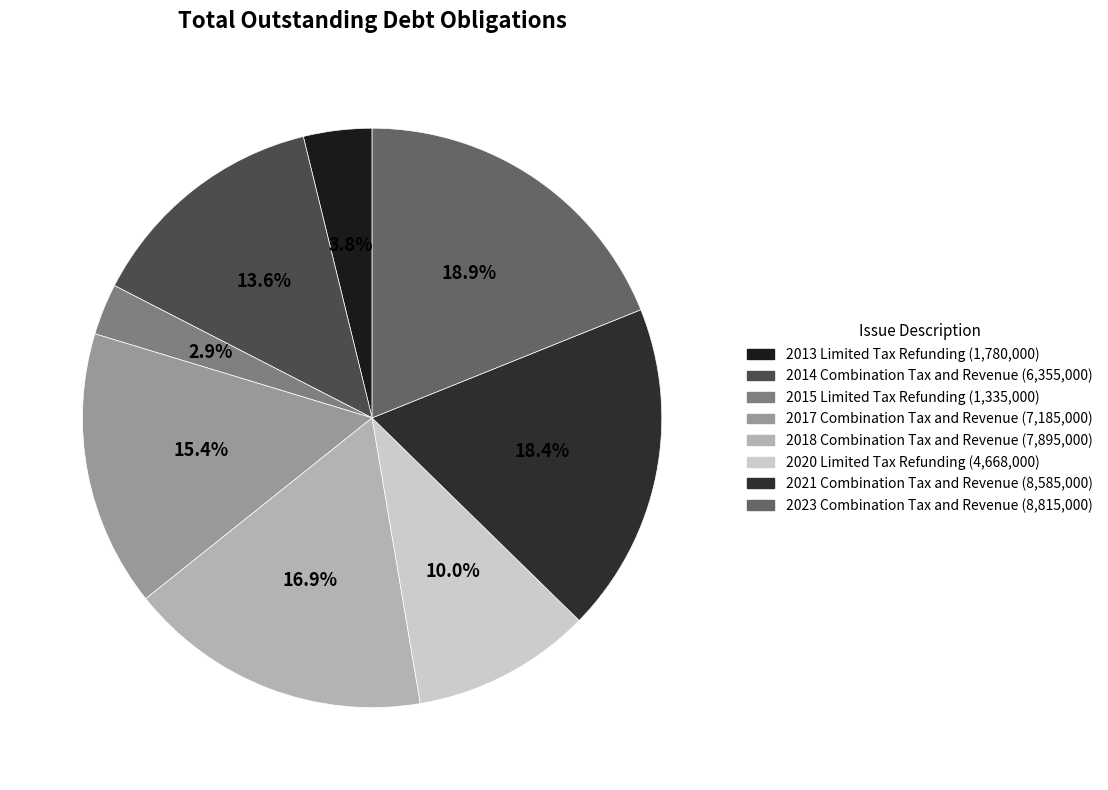

Which category has the biggest portion of the pie?

2023 Combination Tax and Revenue